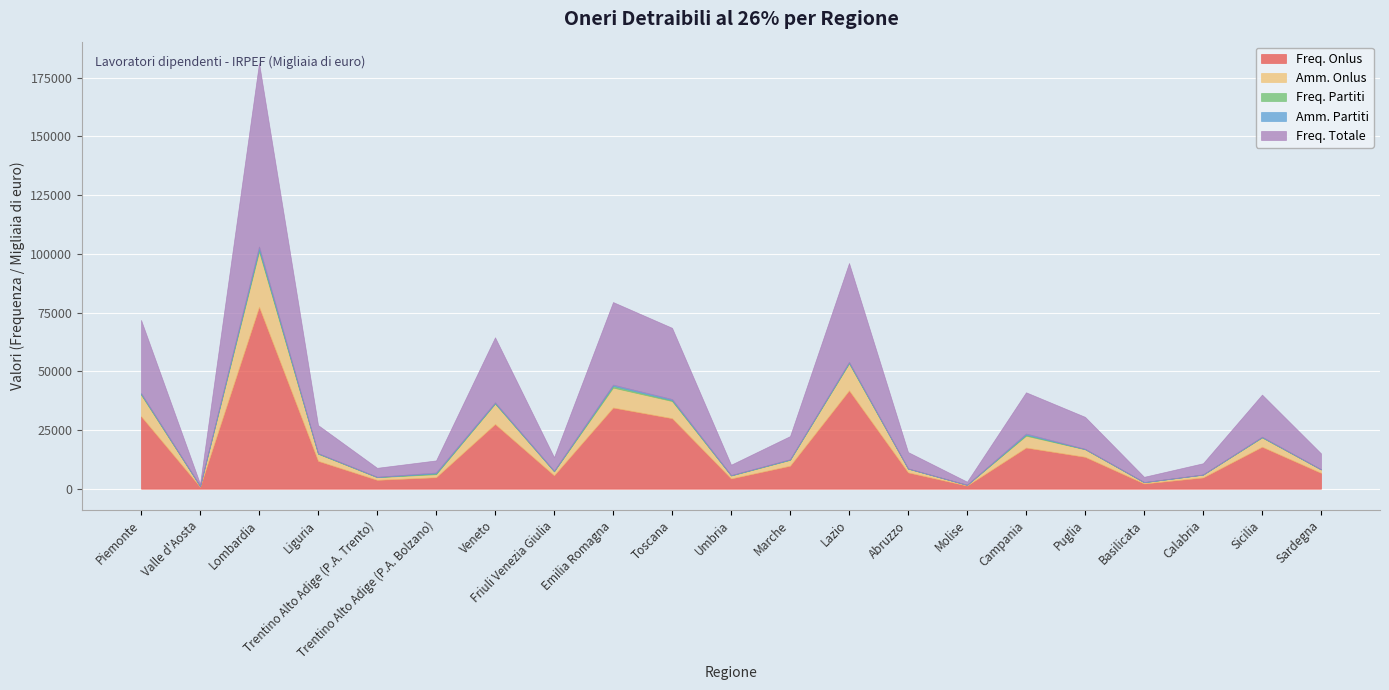

What position from the right is Molise?

7